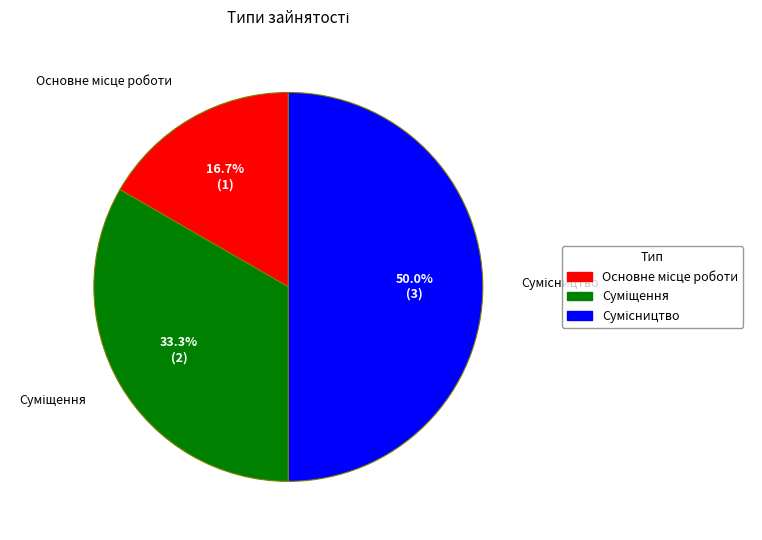

Count the number of slices in the pie.

3